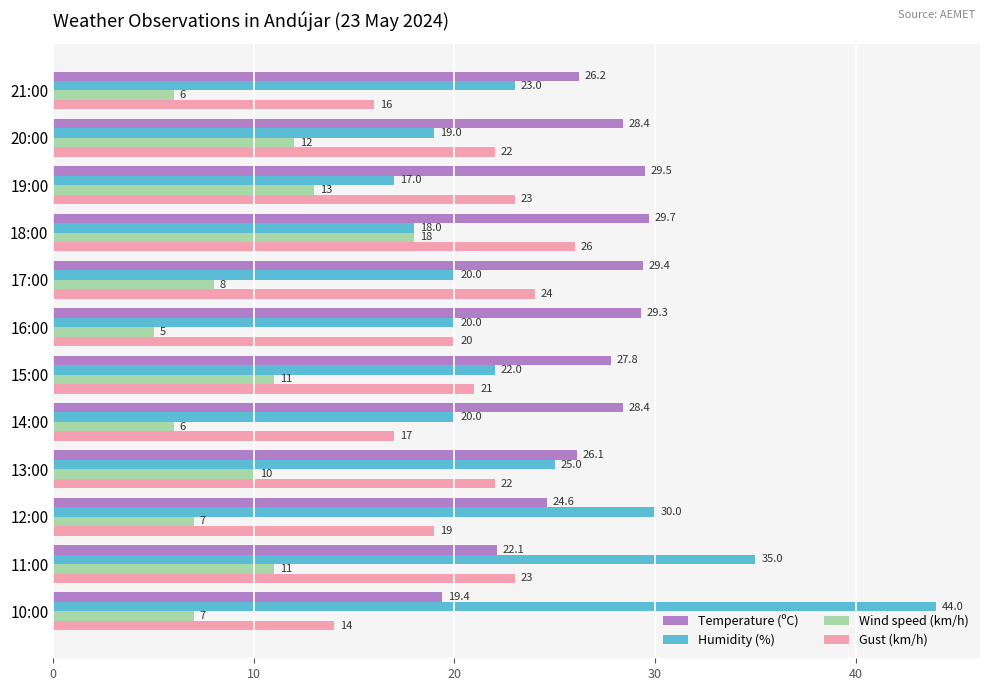

What is the difference between the second highest and second lowest values in the Gust (km/h) series?

8.0